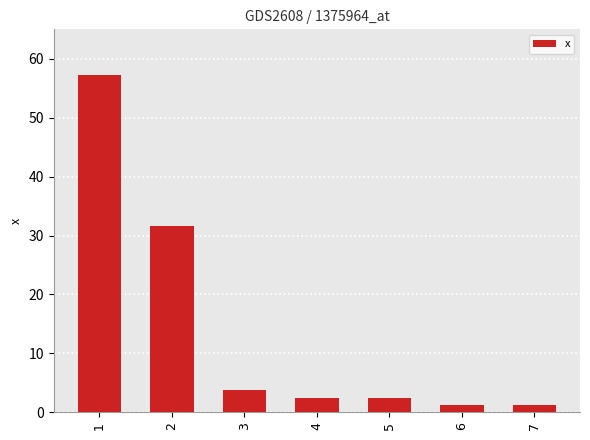

How many data points does each series have?

7